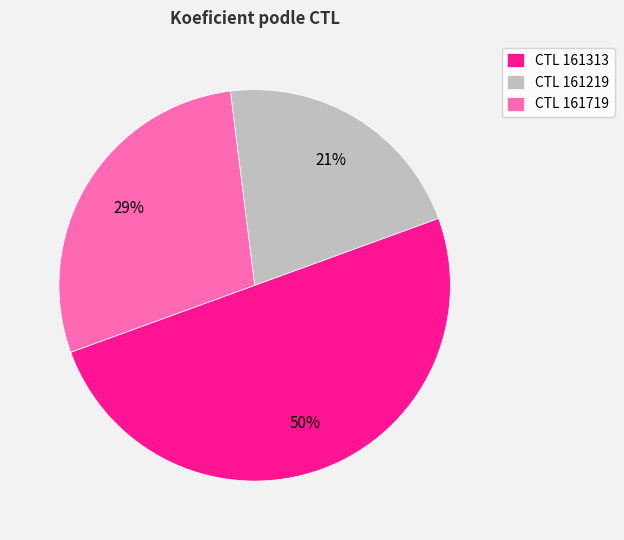

To the nearest percent, what portion does CTL 161219 represent?

21%